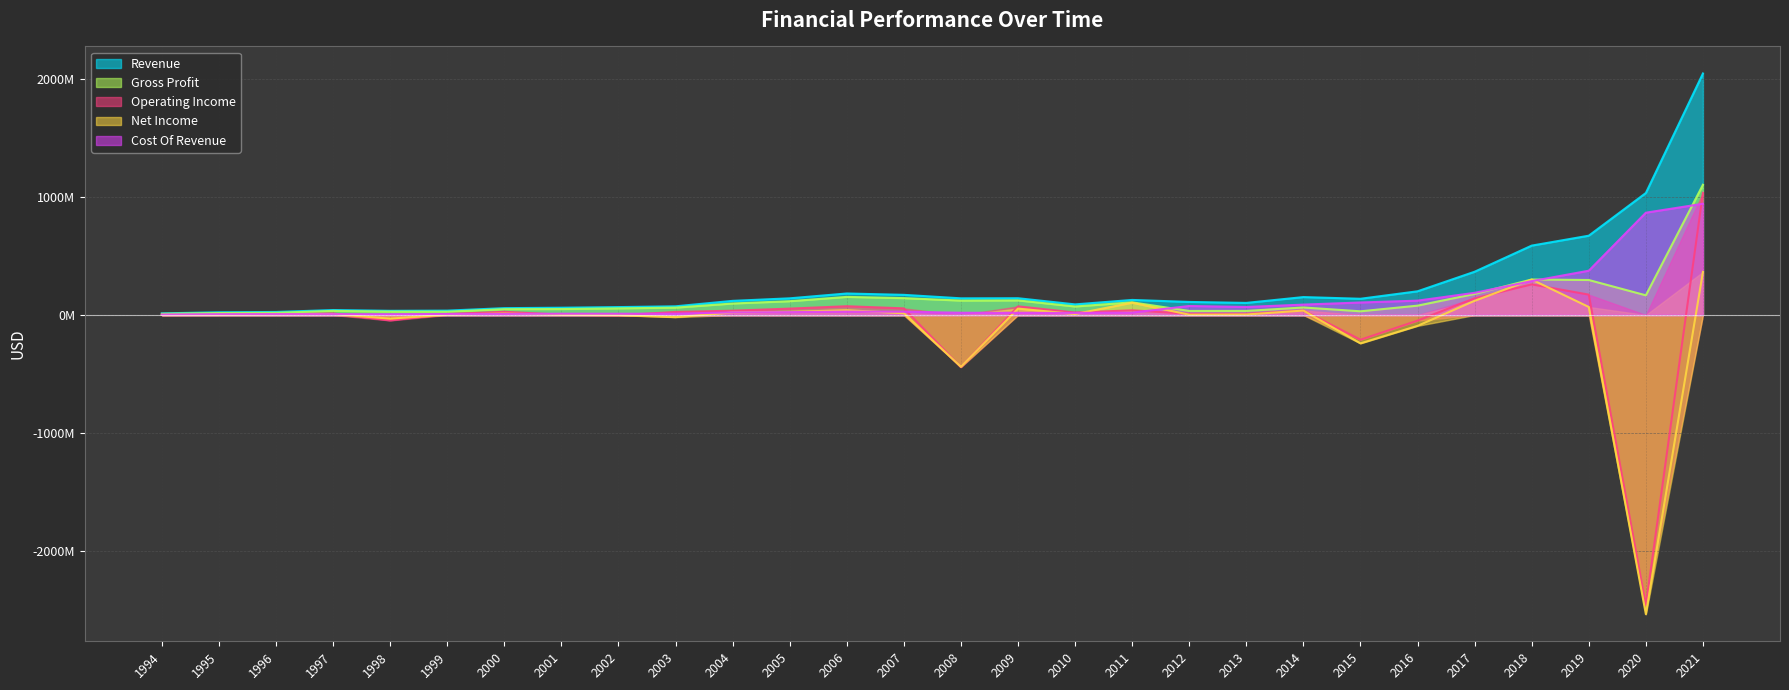

Count the number of data series in this chart.

5